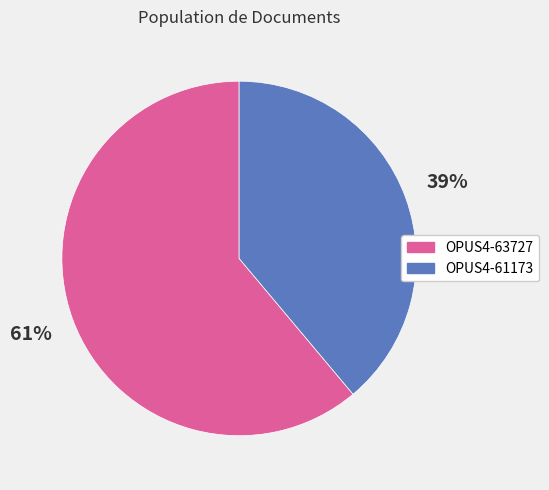

Rank the categories by value from highest to lowest.

OPUS4-63727, OPUS4-61173